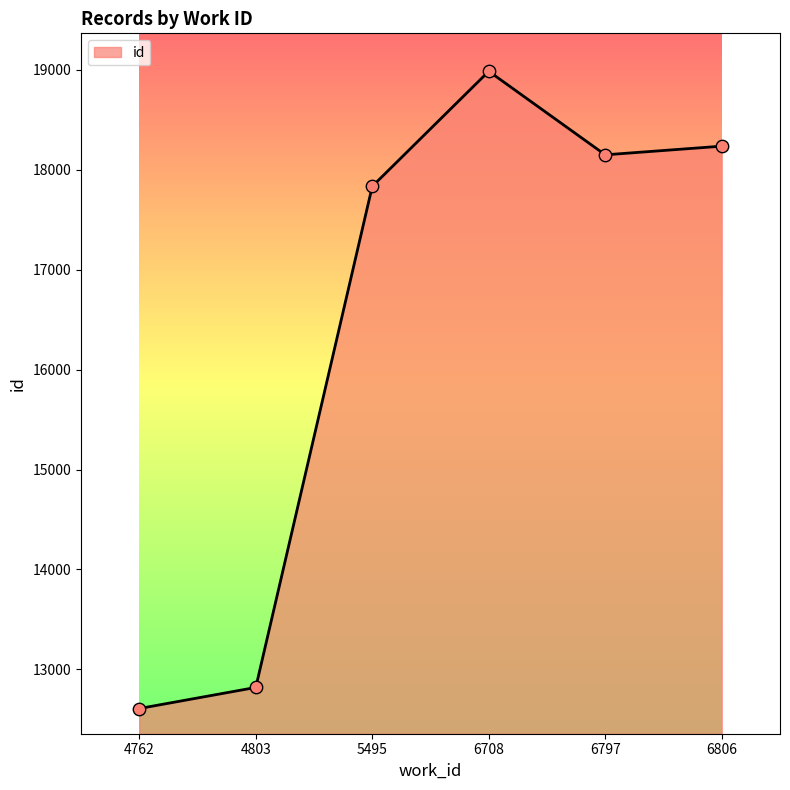

What is the change in value from 4803 to 6797?

+5330.3